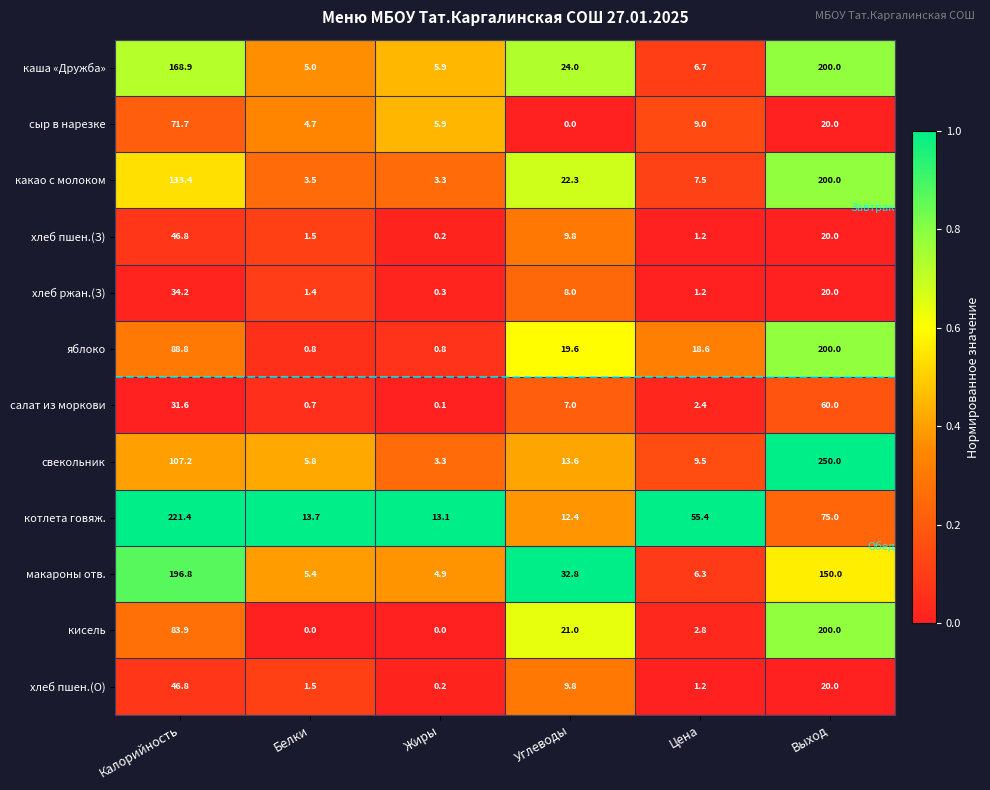

The value of хлеб ржан.(З) at Углеводы is 2.5. True or false?

False